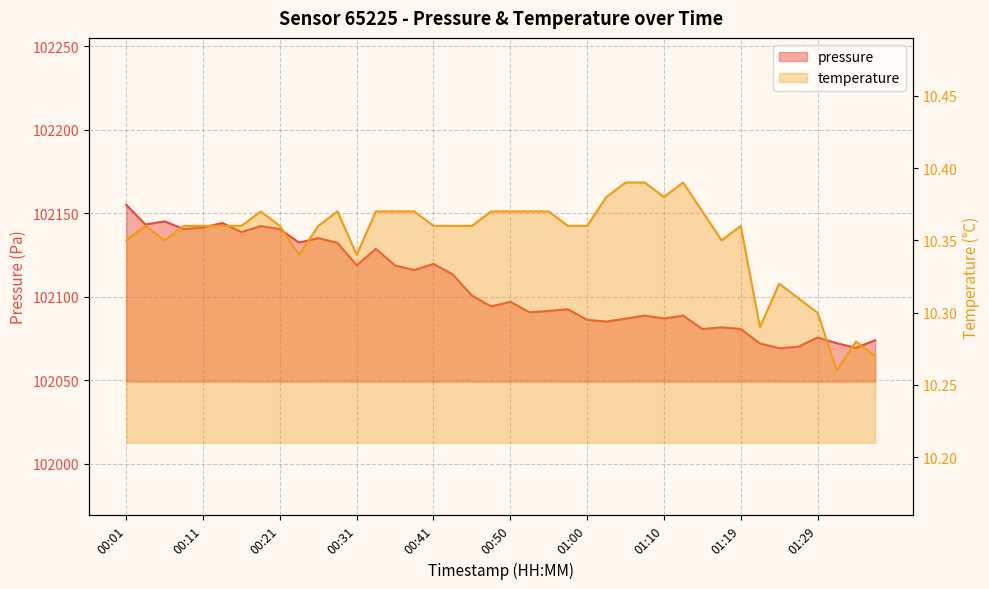

Reading right to left, what are all the values shown in this chart?

pressure: 102073.9	102069.3	102072.1	102075.6	102070.1	102069.1	102072.0	102080.7	102081.6	102080.6	102088.7	102086.9	102088.7	102086.8	102085.1	102086.2	102092.5	102091.5	102090.6	102096.9	102094.2	102100.6	102113.3	102119.7	102116.0	102118.7	102128.7	102118.8	102132.3	102135.1	102132.4	102140.6	102142.3	102138.7	102144.2	102141.4	102140.6	102145.1	102143.3	102155.1
temperature: 10.3	10.3	10.3	10.3	10.3	10.3	10.3	10.4	10.3	10.4	10.4	10.4	10.4	10.4	10.4	10.4	10.4	10.4	10.4	10.4	10.4	10.4	10.4	10.4	10.4	10.4	10.4	10.3	10.4	10.4	10.3	10.4	10.4	10.4	10.4	10.4	10.4	10.3	10.4	10.3